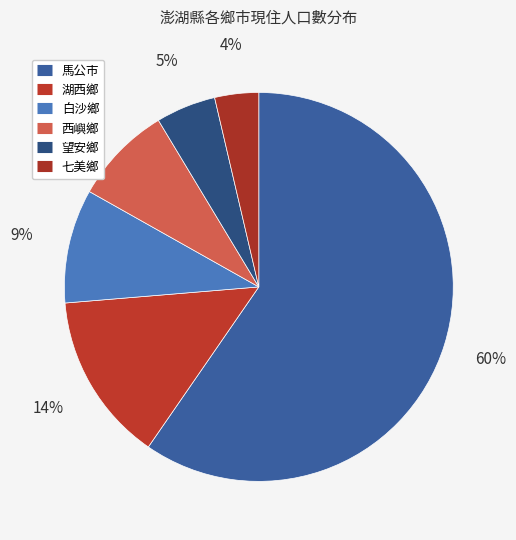

How many slices are in this pie chart?

6